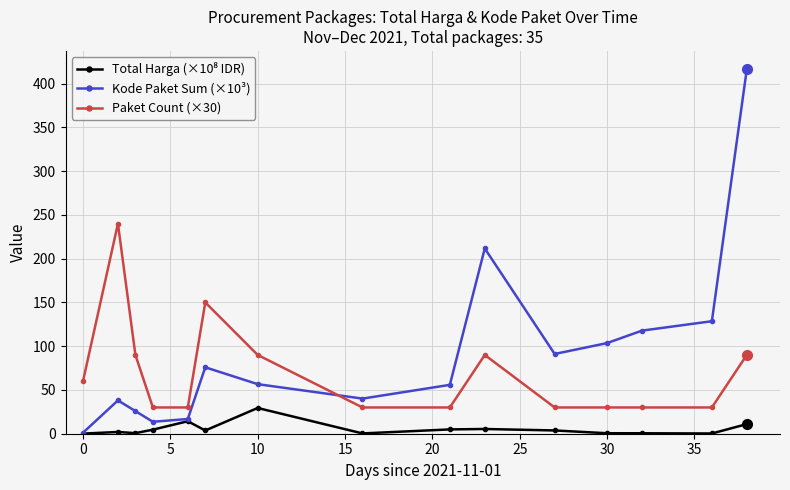

Which series has the largest total across all categories?

Kode Paket Sum (×10³)